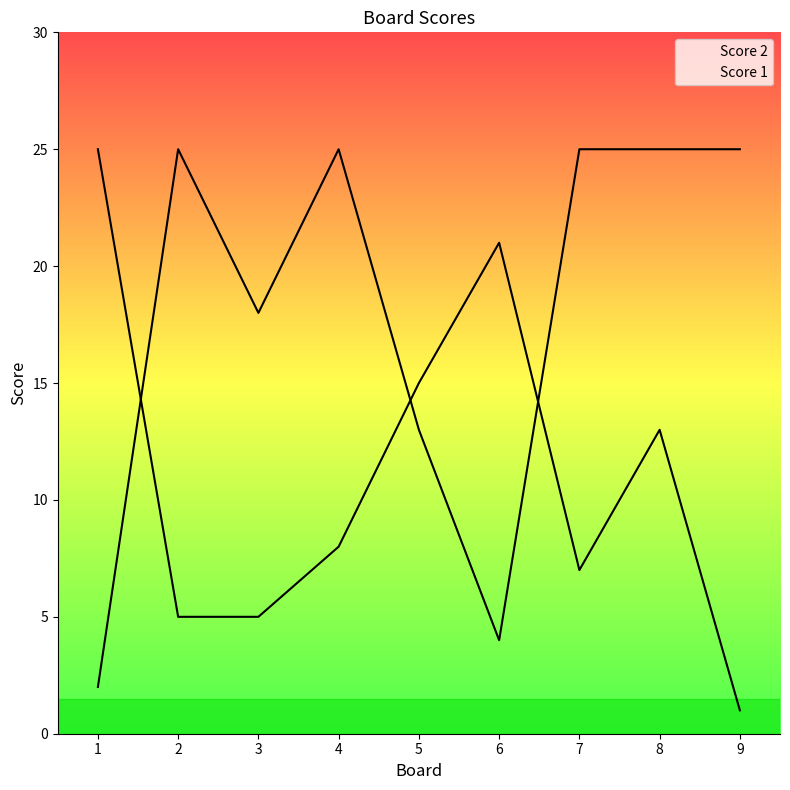

Which category has the highest value across all series?

1